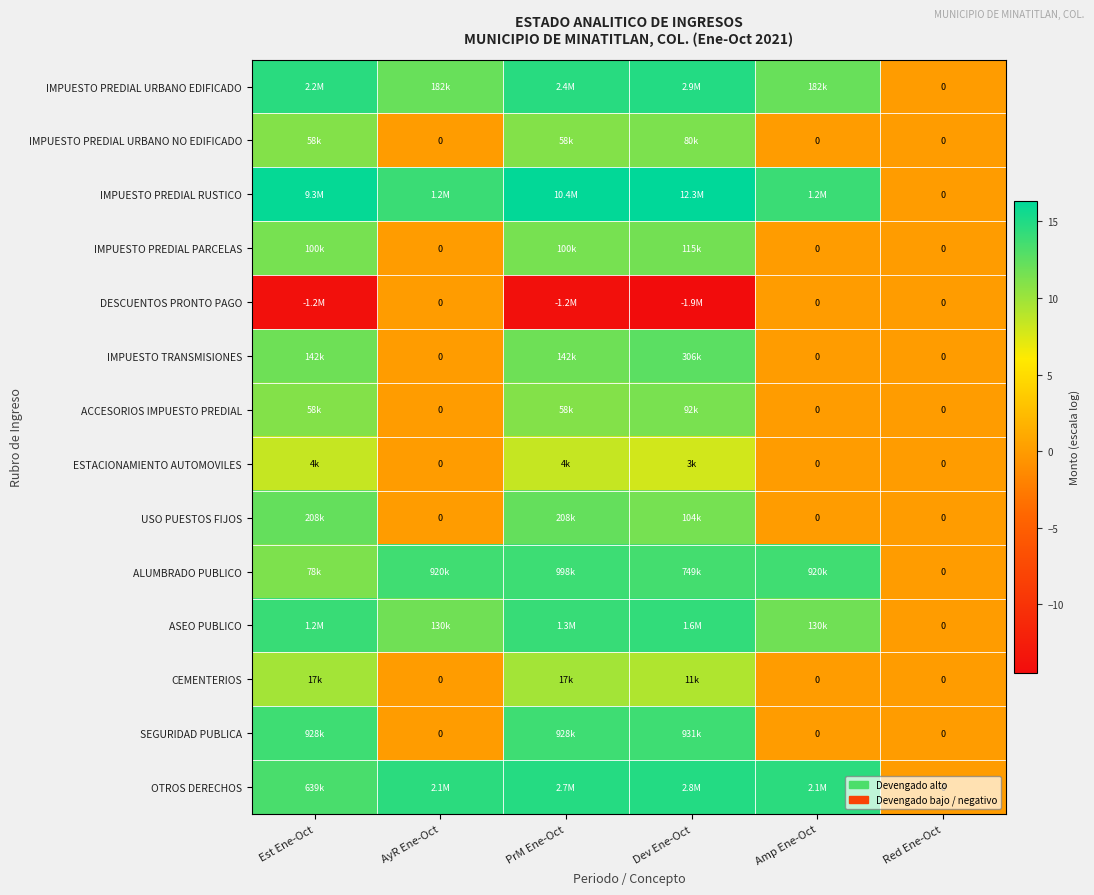

Which has a higher value, AyR Ene-Oct or Red Ene-Oct?

AyR Ene-Oct